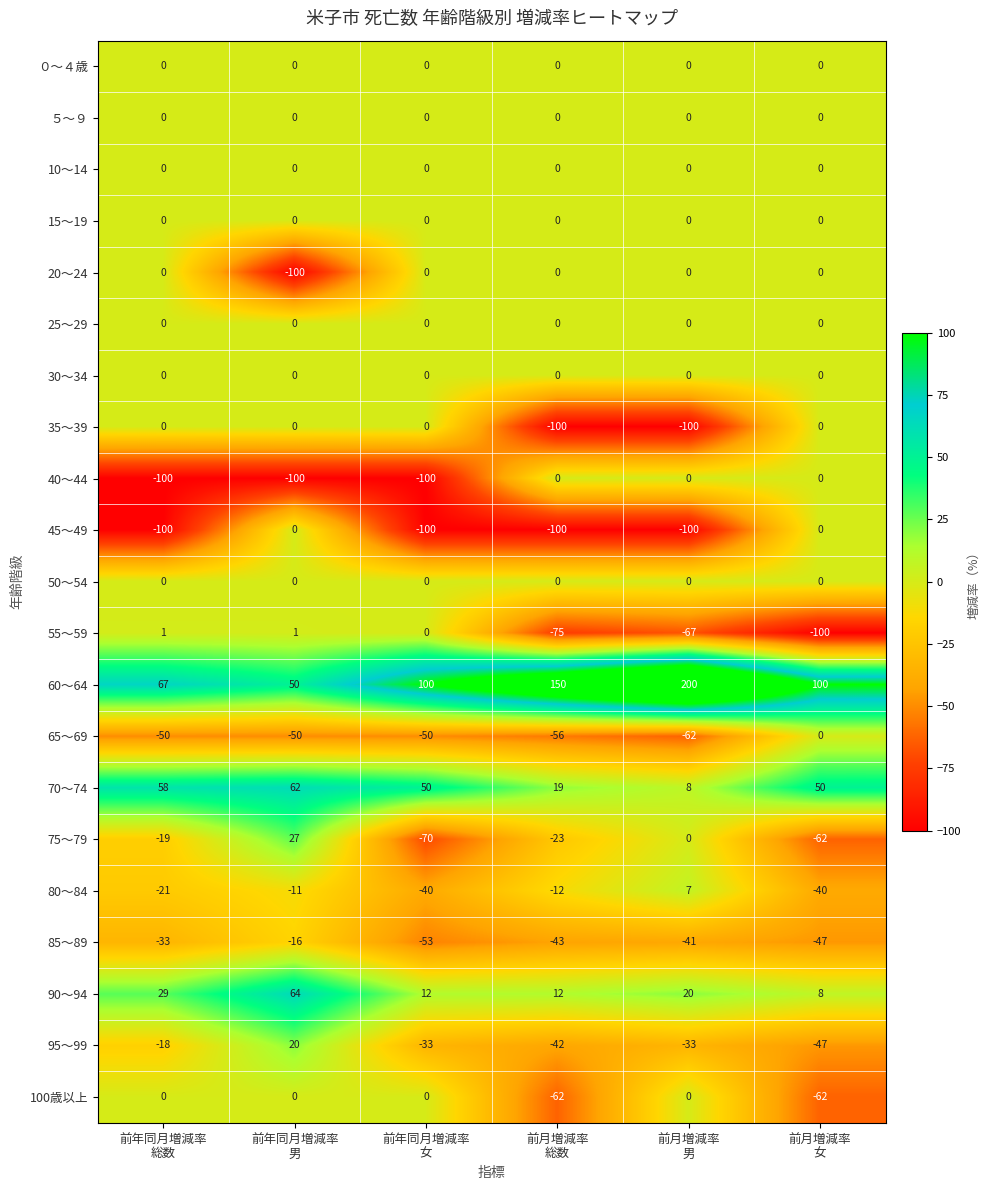

Count the 85～89 values in the range -47 to -33.

4